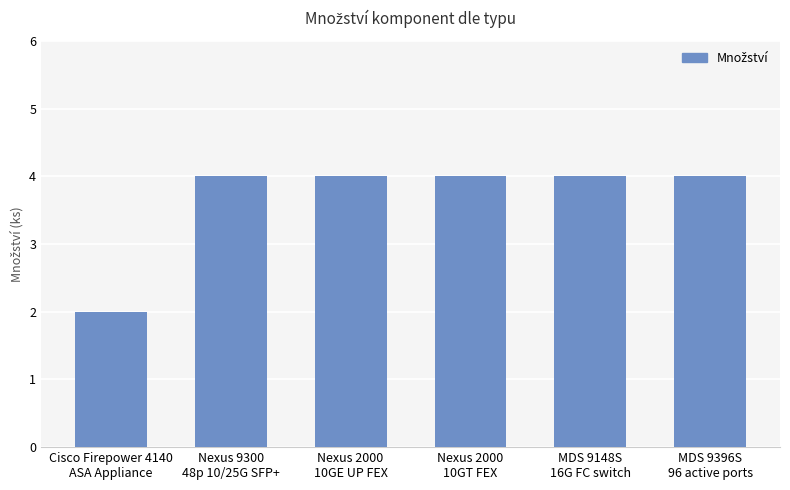

What is the sum of the values at Nexus 2000
10GT FEX and MDS 9148S
16G FC switch?

8